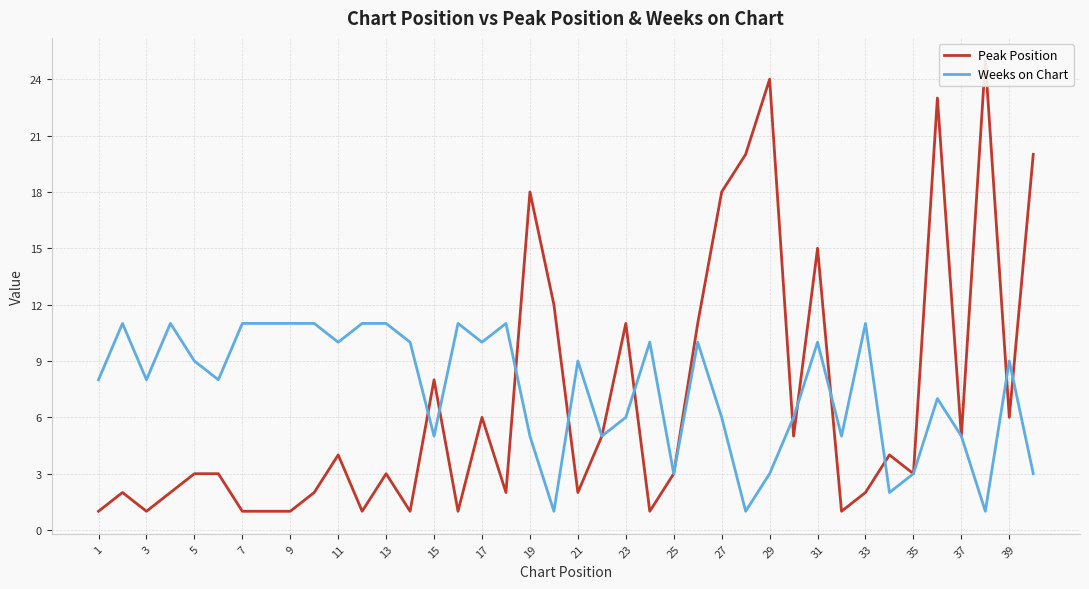

The value of Weeks on Chart at 5 is 9. True or false?

True